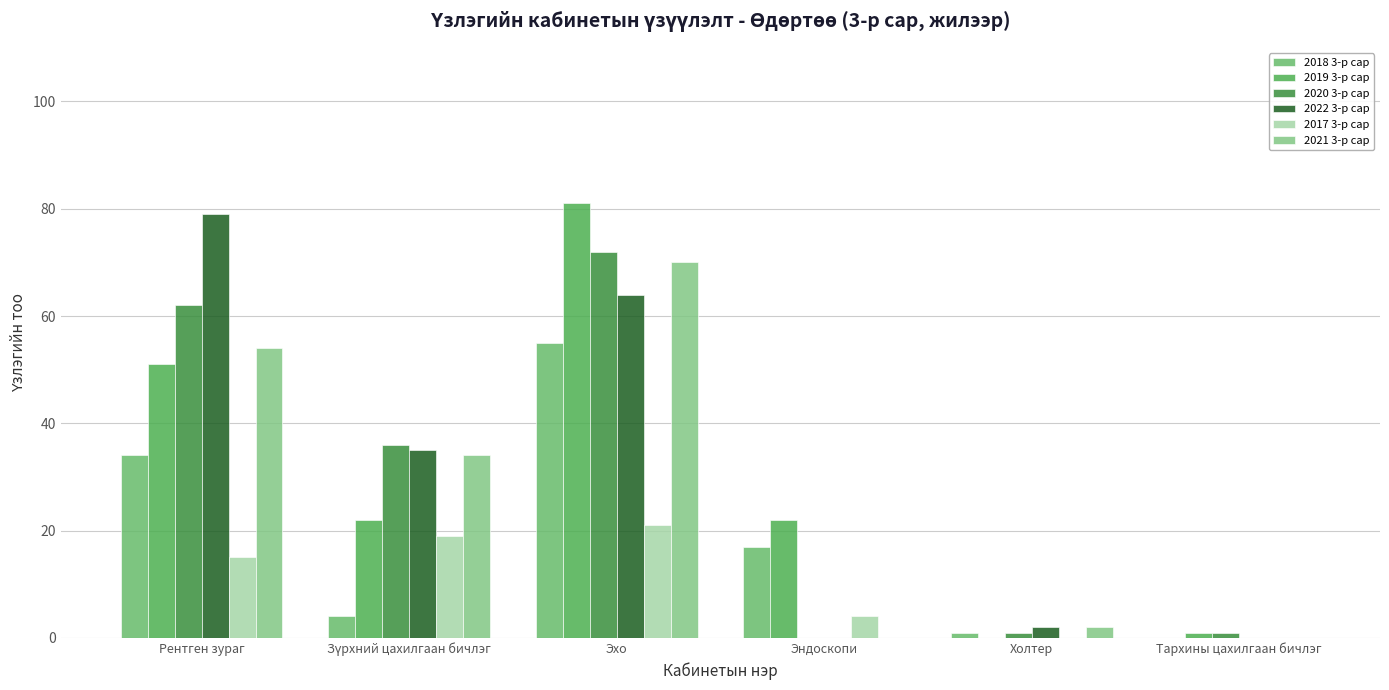

Which category has the highest value across all series?

Эхо